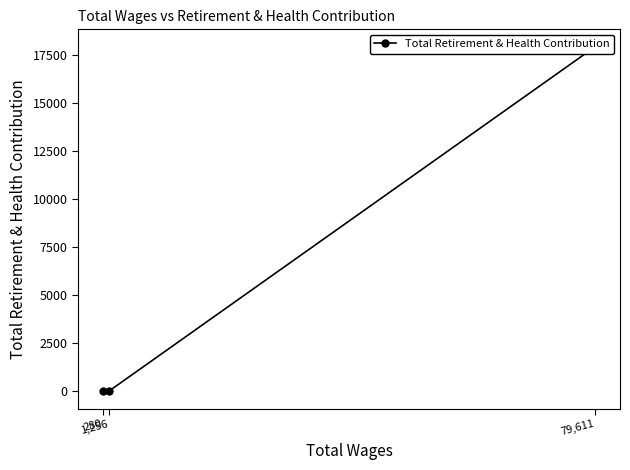

True or false: the data shows -7847 at 1,256.

False